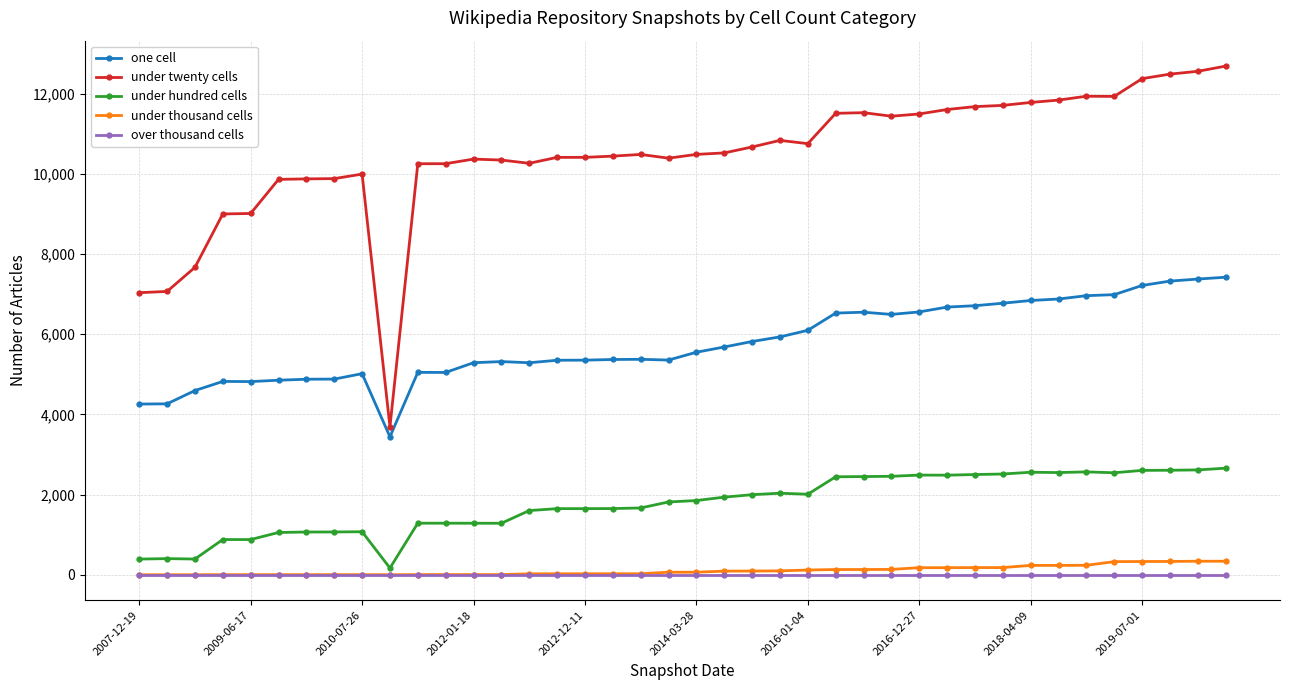

At how many categories does at least one series exceed 11329?

15